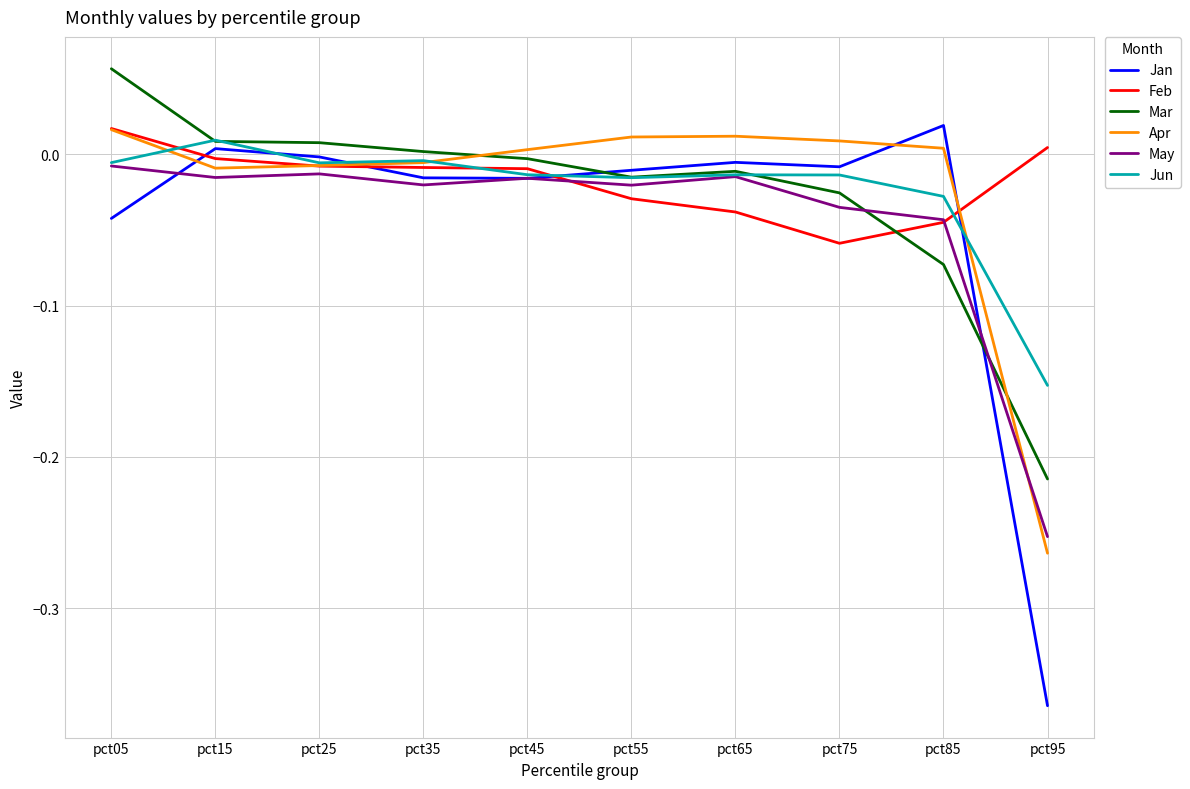

True or false: Jan and Apr cross at least once.

True